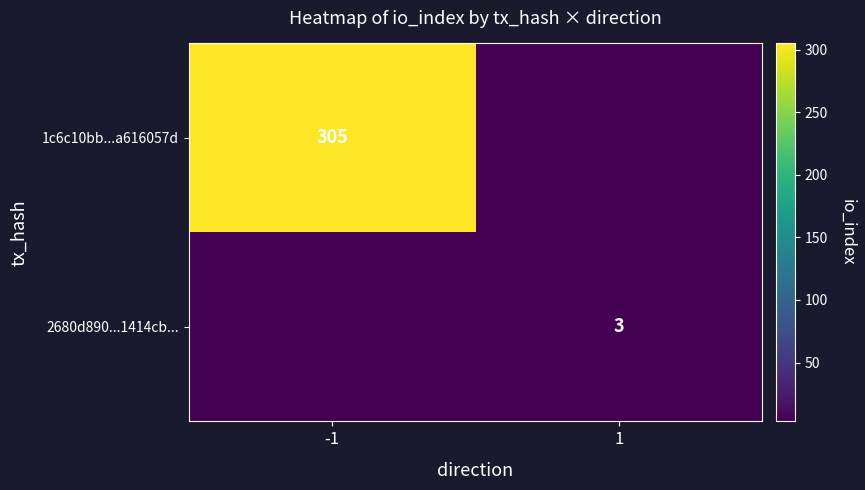

Is it true that 2680d890...1414cb... equals 3 at 1?

True